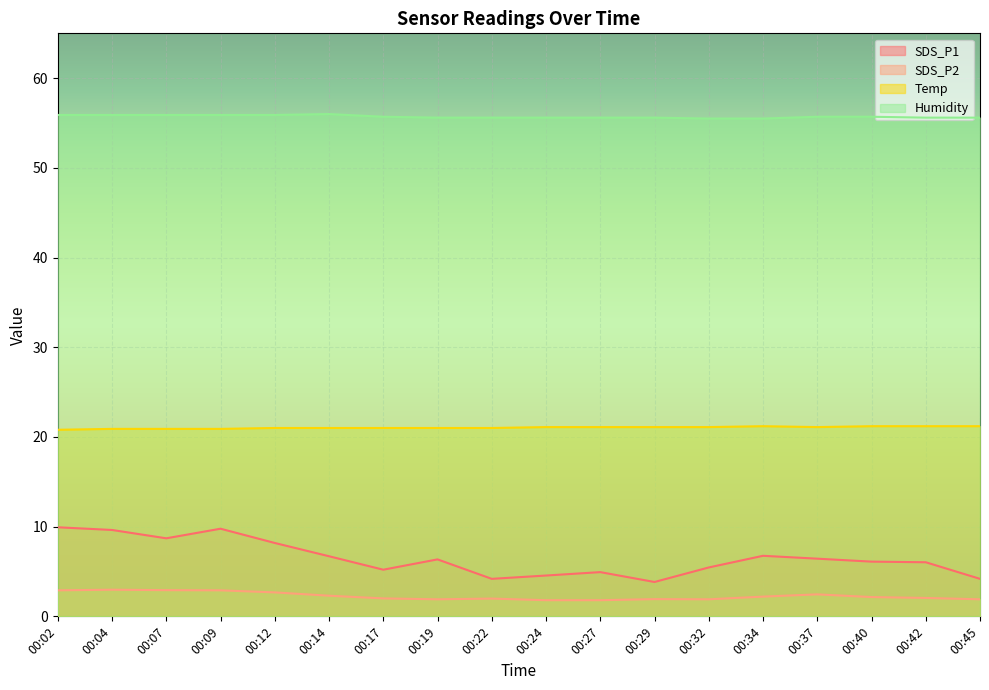

Reading left to right, what are all the values shown in this chart?

SDS_P1: 00:02=9.9	00:04=9.6	00:07=8.7	00:09=9.8	00:12=8.2	00:14=6.7	00:17=5.2	00:19=6.3	00:22=4.2	00:24=4.5	00:27=4.9	00:29=3.8	00:32=5.5	00:34=6.8	00:37=6.4	00:40=6.1	00:42=6.0	00:45=4.2
SDS_P2: 00:02=2.9	00:04=3.0	00:07=2.9	00:09=2.9	00:12=2.7	00:14=2.3	00:17=2.0	00:19=1.9	00:22=2.0	00:24=1.8	00:27=1.8	00:29=1.9	00:32=1.9	00:34=2.2	00:37=2.5	00:40=2.1	00:42=2.0	00:45=1.9
Temp: 00:02=20.8	00:04=20.9	00:07=20.9	00:09=20.9	00:12=21.0	00:14=21.0	00:17=21.0	00:19=21.0	00:22=21.0	00:24=21.1	00:27=21.1	00:29=21.1	00:32=21.1	00:34=21.2	00:37=21.1	00:40=21.2	00:42=21.2	00:45=21.2
Humidity: 00:02=55.9	00:04=55.9	00:07=55.9	00:09=55.9	00:12=55.9	00:14=56.0	00:17=55.7	00:19=55.6	00:22=55.6	00:24=55.6	00:27=55.6	00:29=55.6	00:32=55.5	00:34=55.5	00:37=55.7	00:40=55.7	00:42=55.6	00:45=55.6